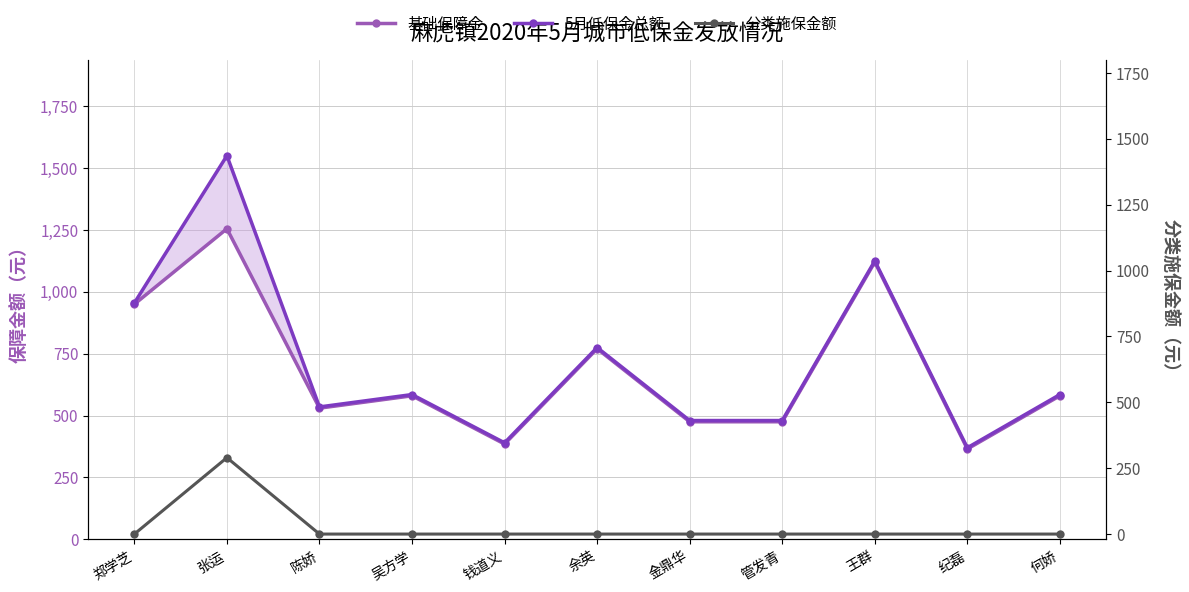

True or false: 分类施保金额 has more than 2 interior local peaks.

False